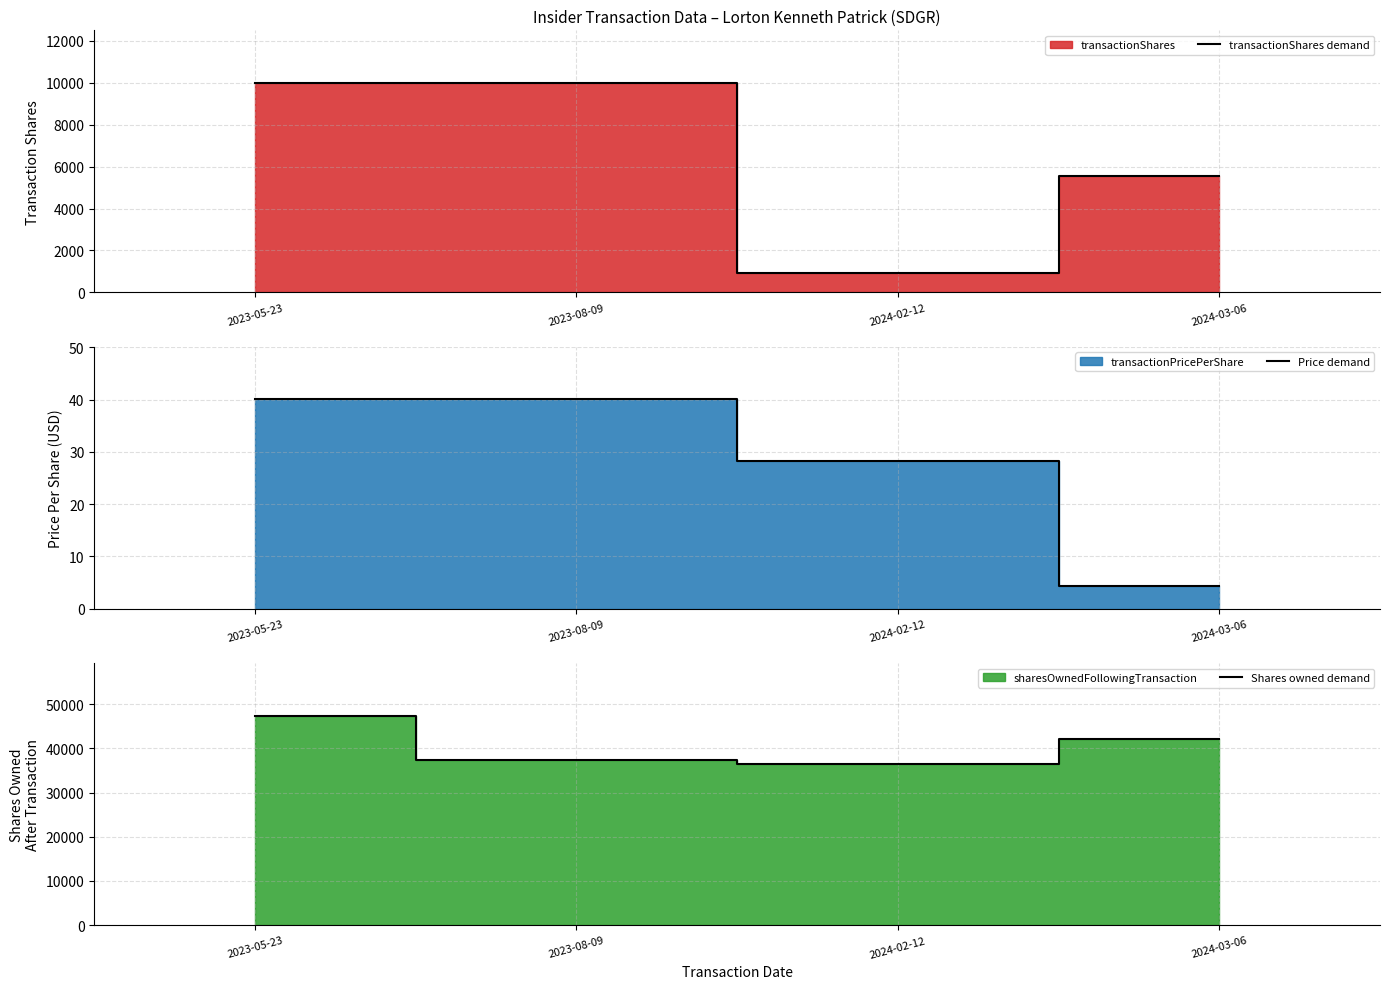

What is the sum of the Shares owned demand values at 2024-03-06 and 2023-05-23?

89449